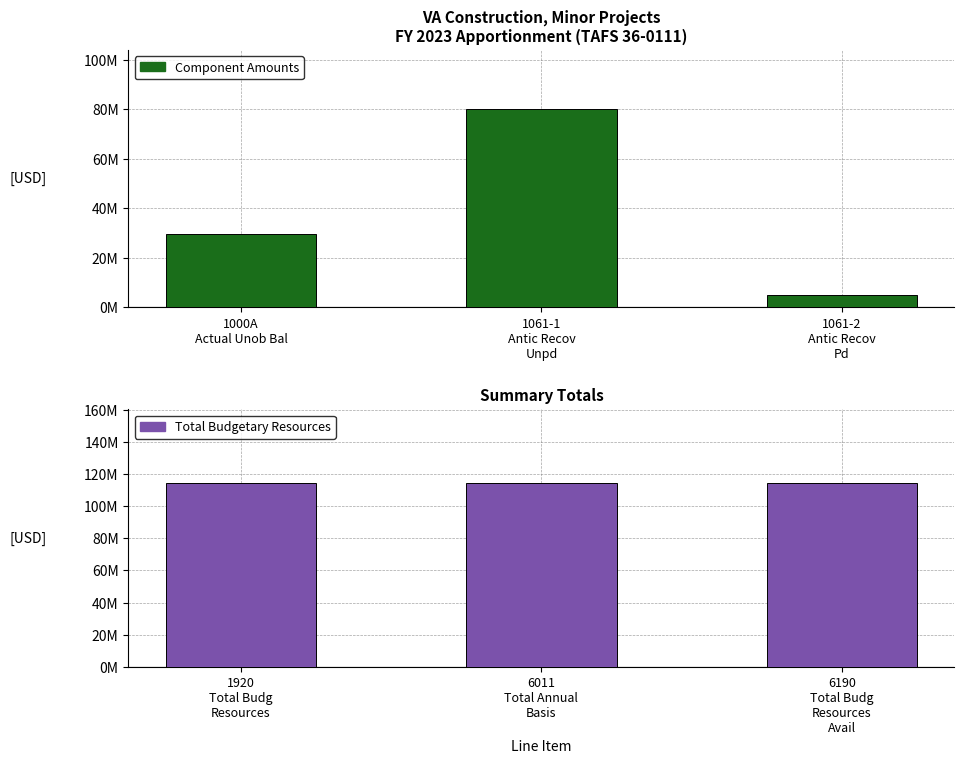

What is the label of the 1st bar from the right?

1061-2
Antic Recov
Pd